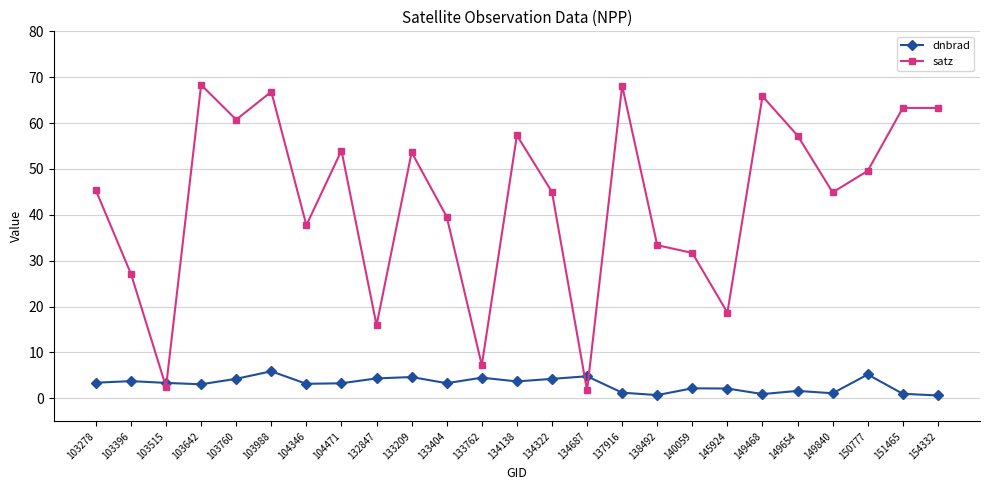

True or false: dnbrad has more than 2 interior local peaks.

True